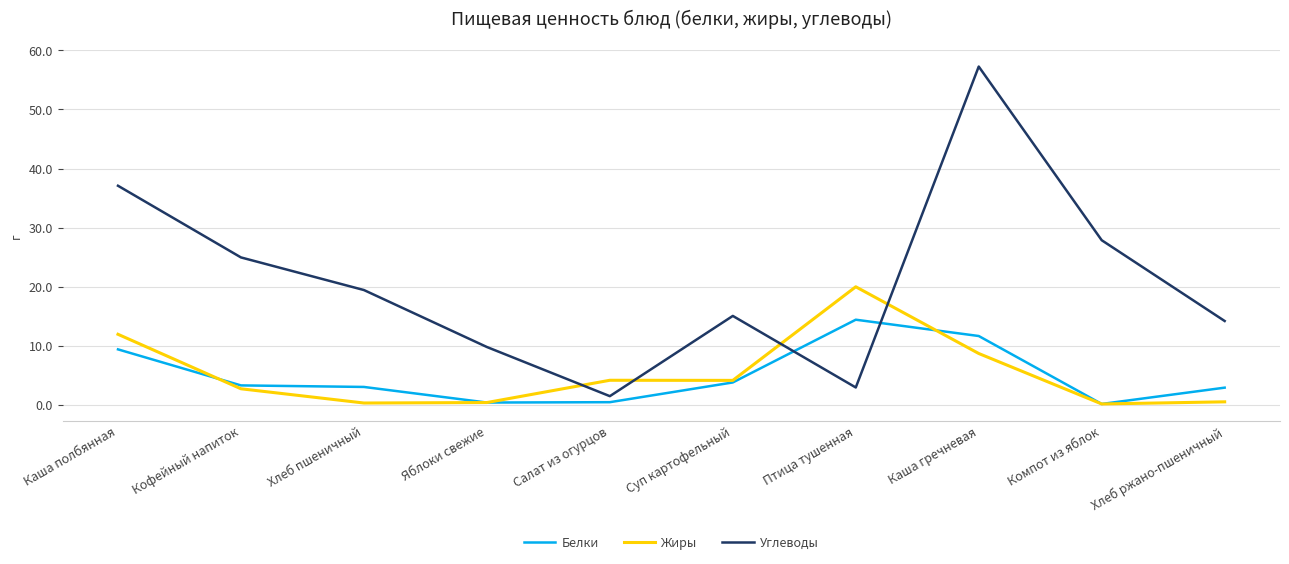

What position from the left is Каша гречневая?

8